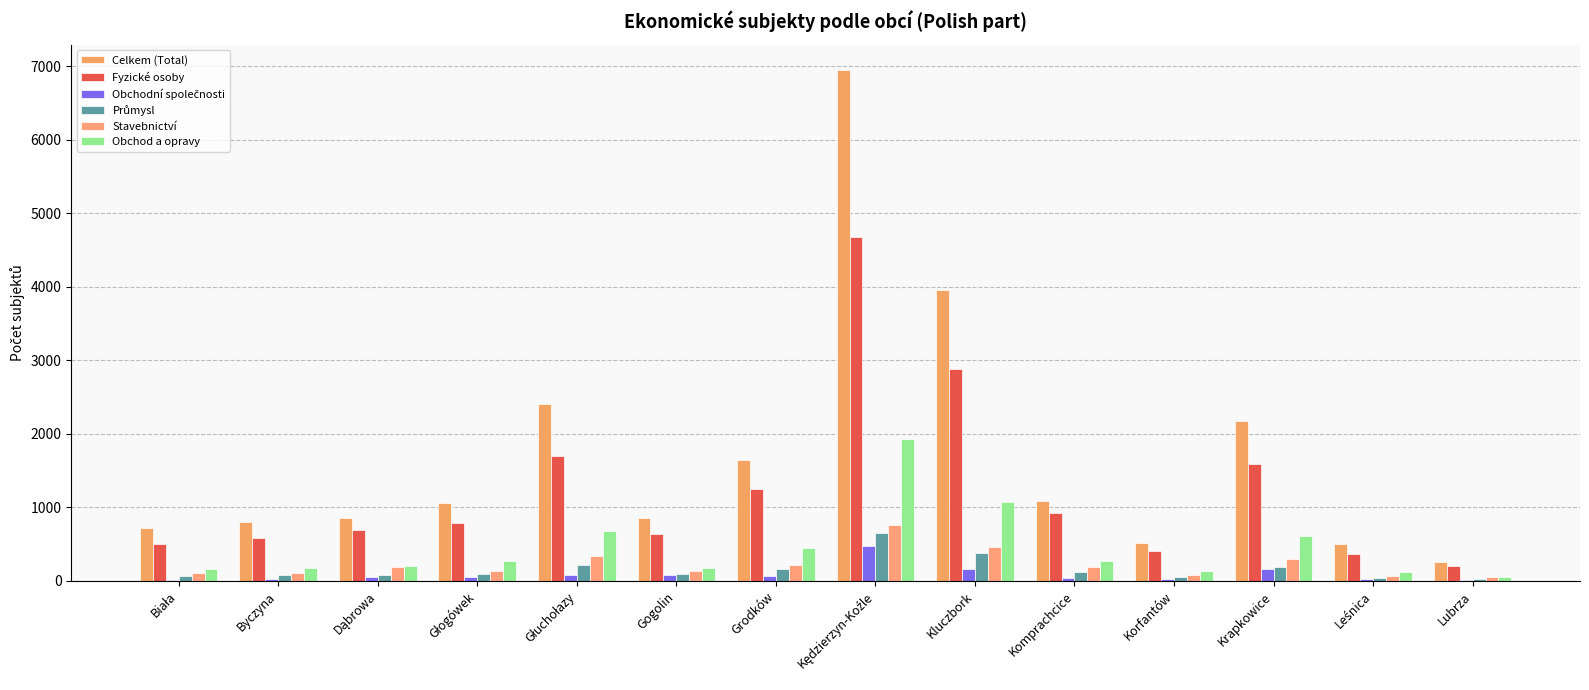

Which category has the lowest value across all series?

Lubrza